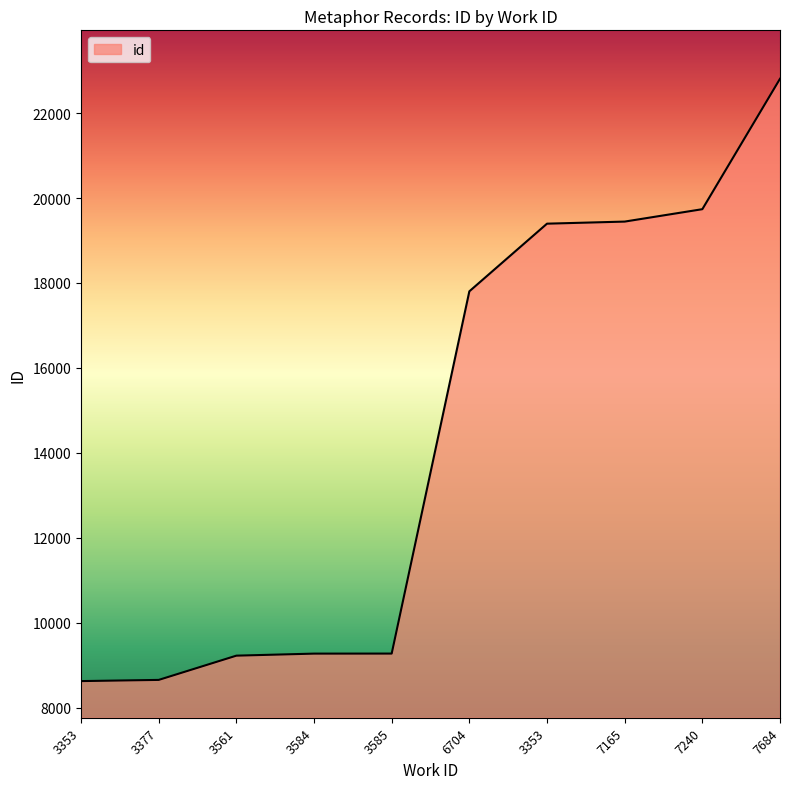

True or false: there are more than 1 points higher than both neighbors.

False